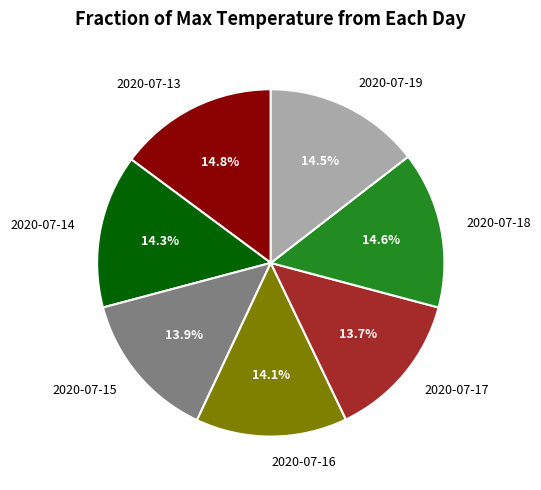

How many segments does this pie chart have?

7